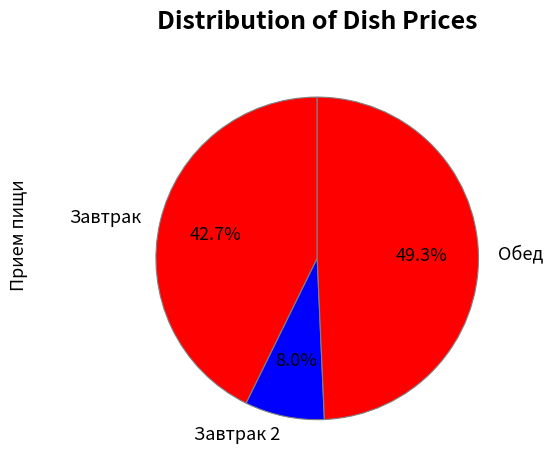

What is the smallest slice in the pie chart?

Завтрак 2